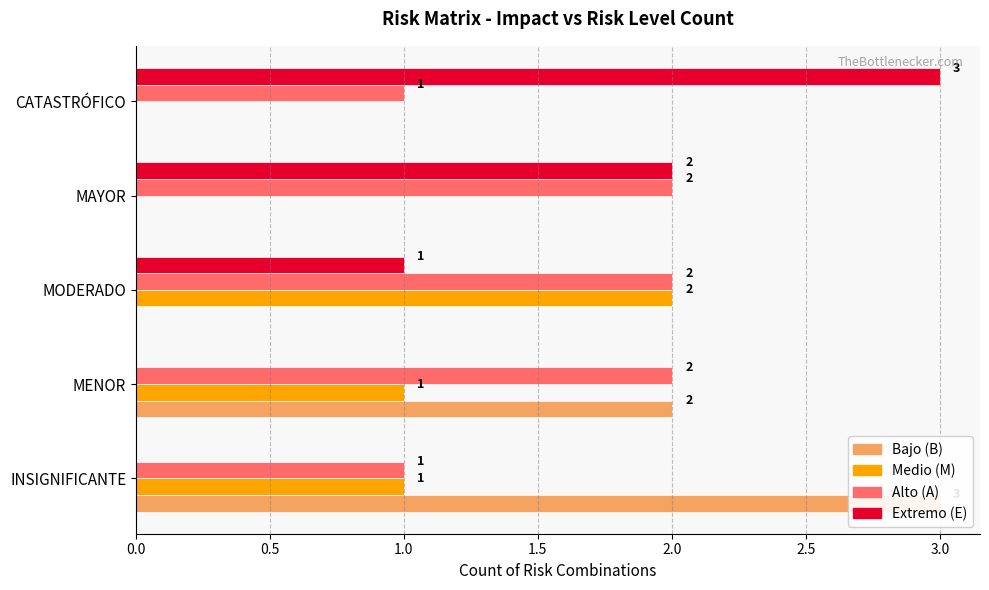

Rank the series by their average value, from highest to lowest.

A, E, B, M